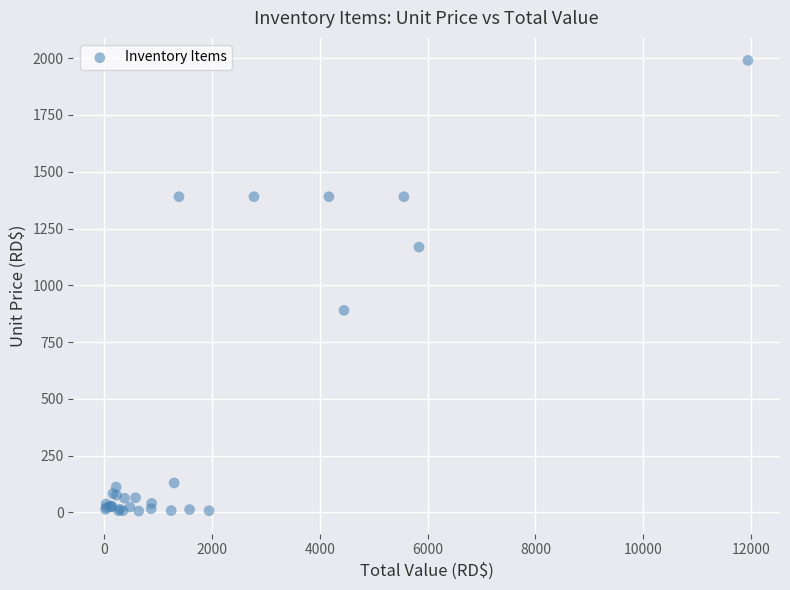

What Y value in the scatter plot is closest to 998?

890.0